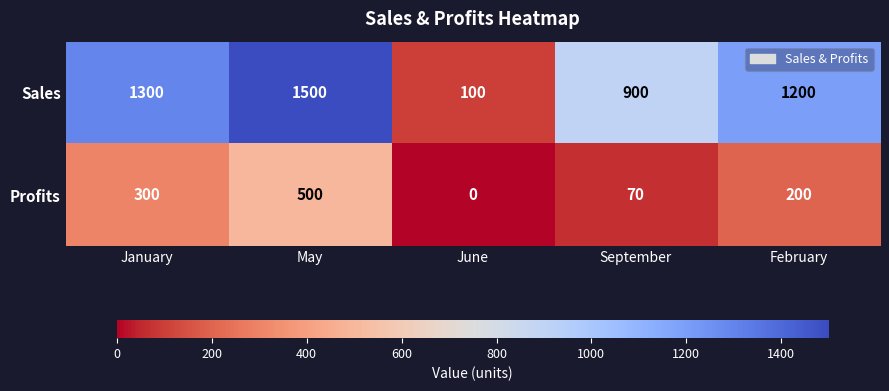

At which category does the chart reach its peak across all series?

May